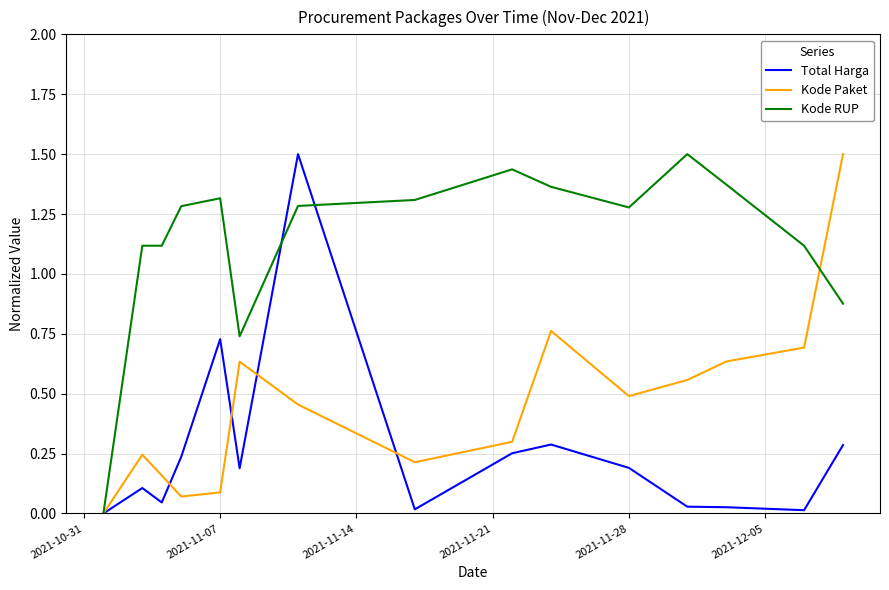

Which series has the largest total across all categories?

Kode RUP